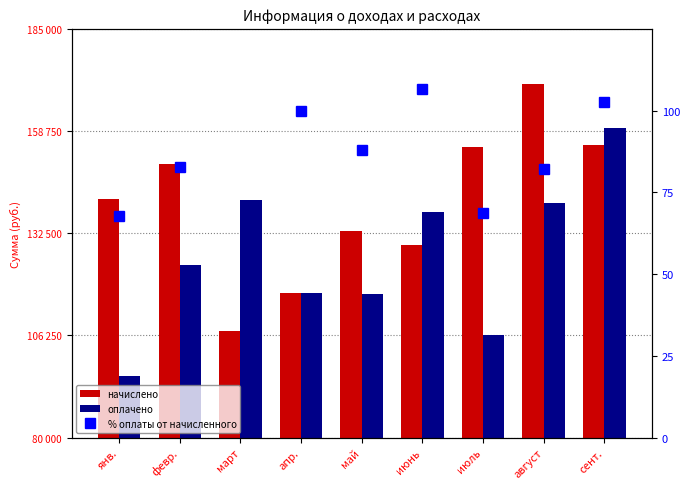

What is the label of the 7th bar from the left?

июль